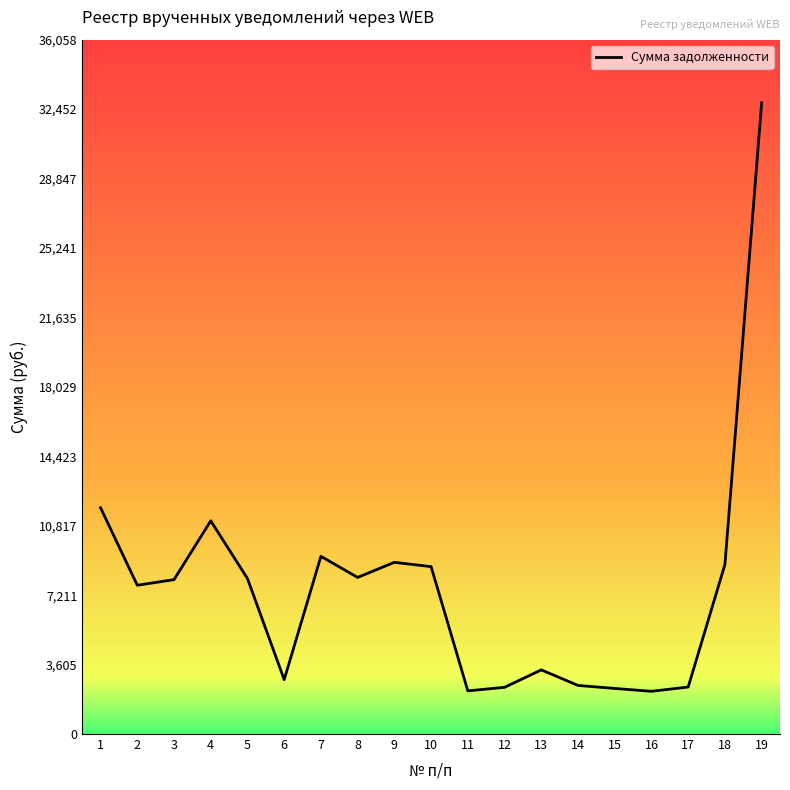

True or false: the data shows 53761.0 at 19.

False